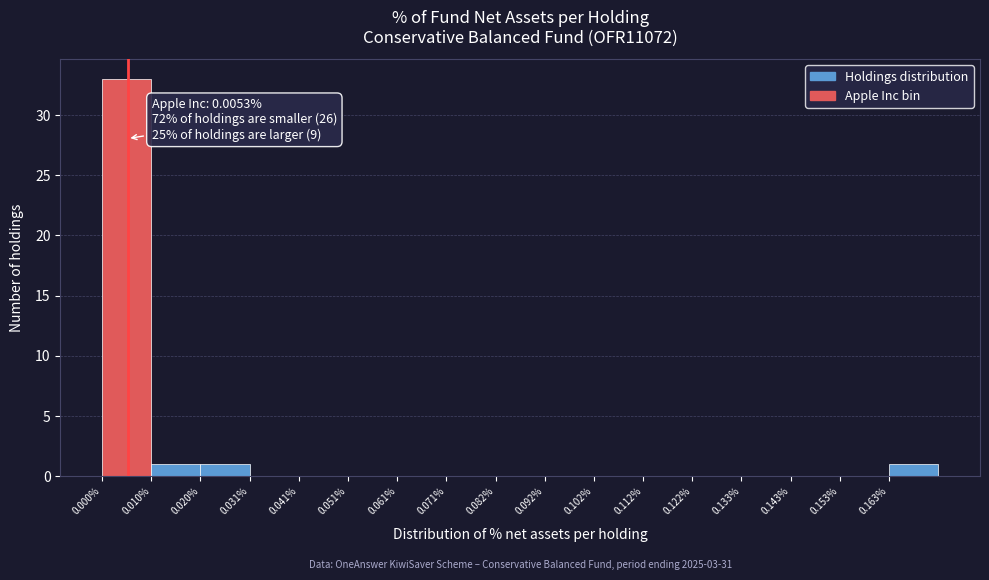

Over which range of the x-axis is the bar tallest?

0.000 to 0.010